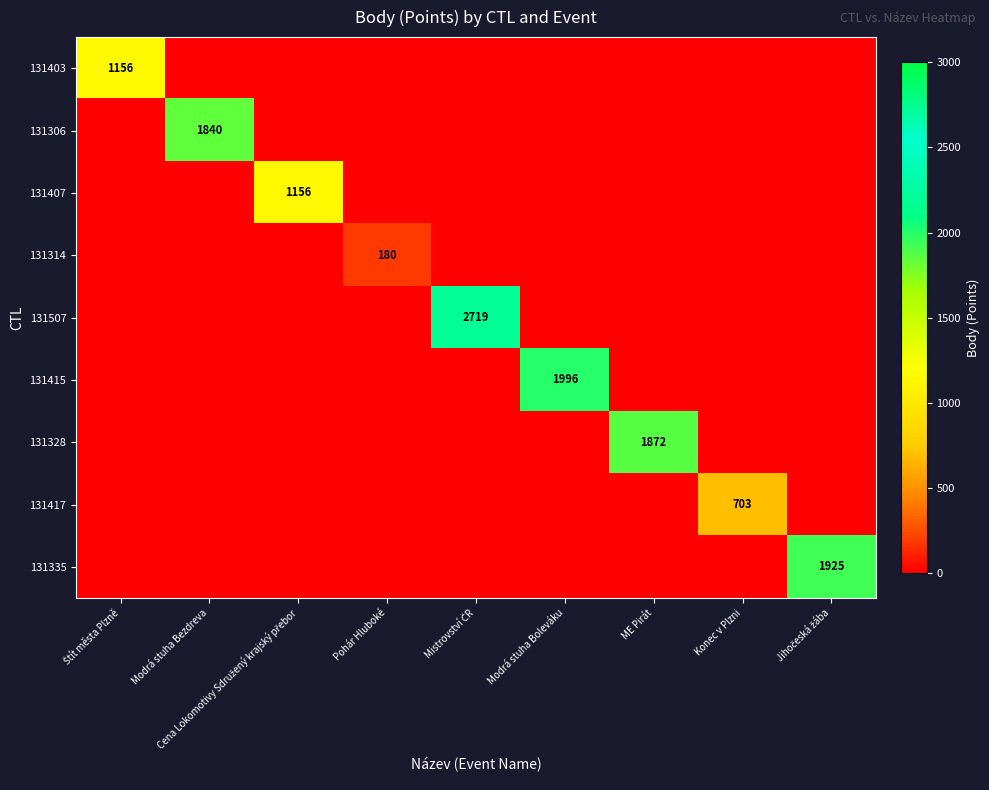

True or false: 131306 has a value of 1840 at Modrá stuha Bezdreva.

True